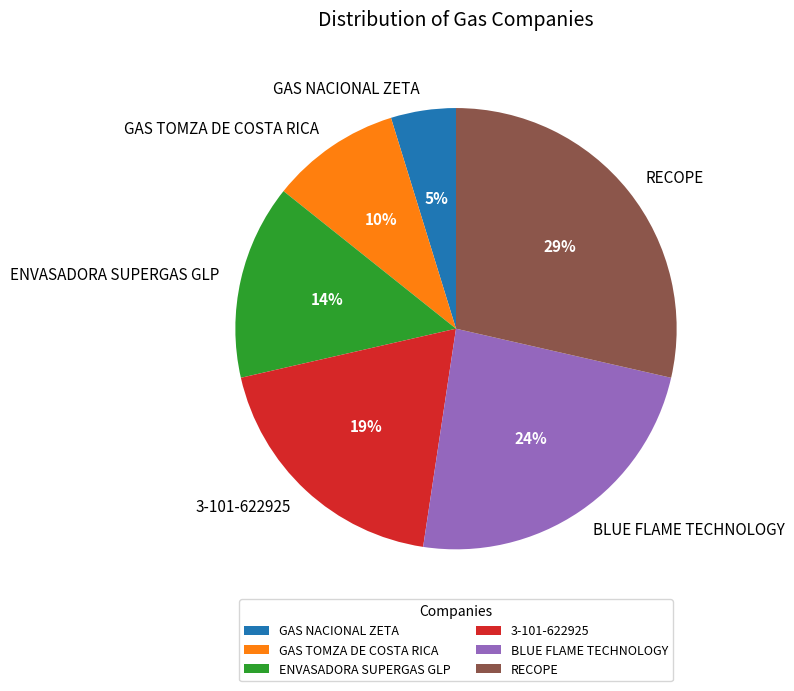

Which category has the biggest portion of the pie?

RECOPE